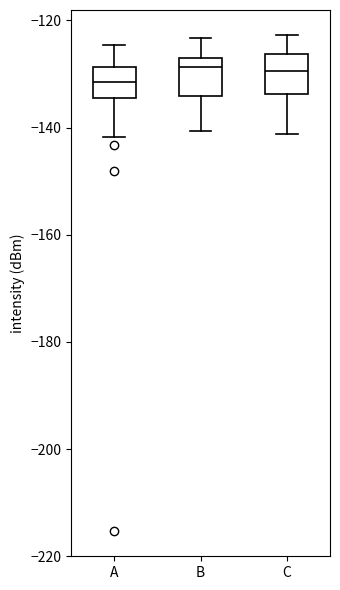

Reading left to right, transcribe this box plot: for each box, give where its median line is, the range the box spans, and where its two whiskers end, as read against the y-axis. The values are not printed on the chart, so give them approximately, as read against the axis.

A: median -132, box -134 to -128, whiskers -142 to -124
B: median -128, box -134 to -126, whiskers -140 to -124
C: median -130, box -134 to -126, whiskers -142 to -122